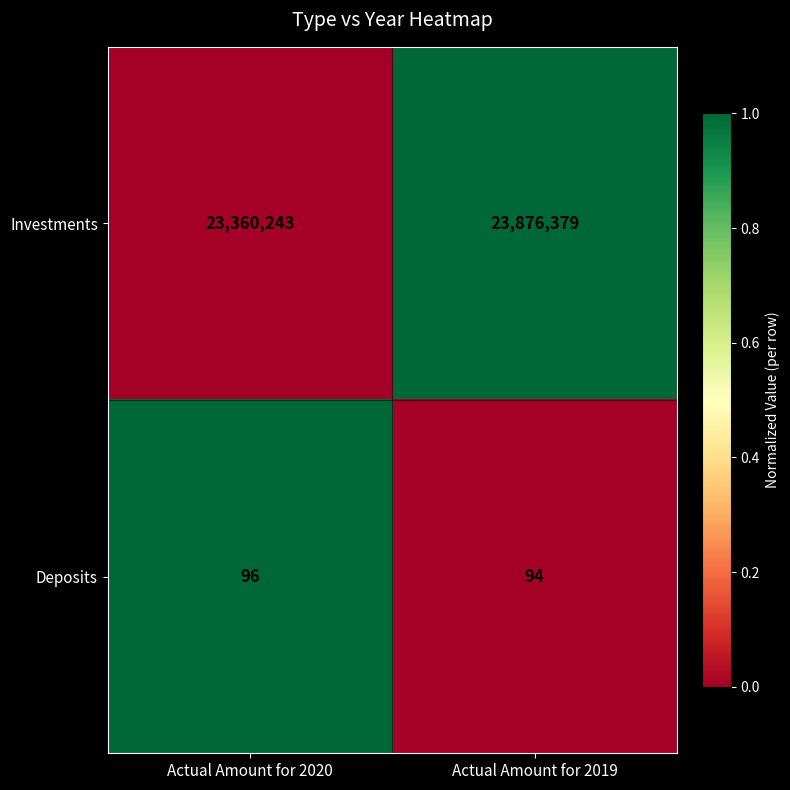

What is the smallest value displayed?

94